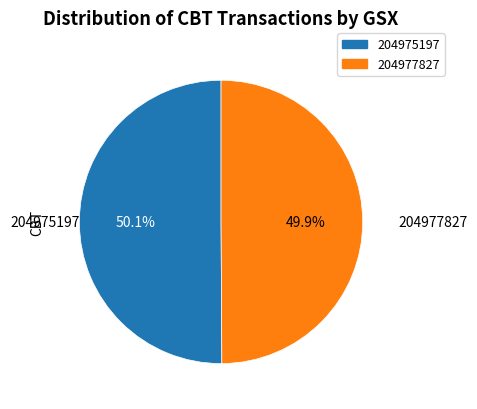

To the nearest percent, what portion does 204977827 represent?

50%